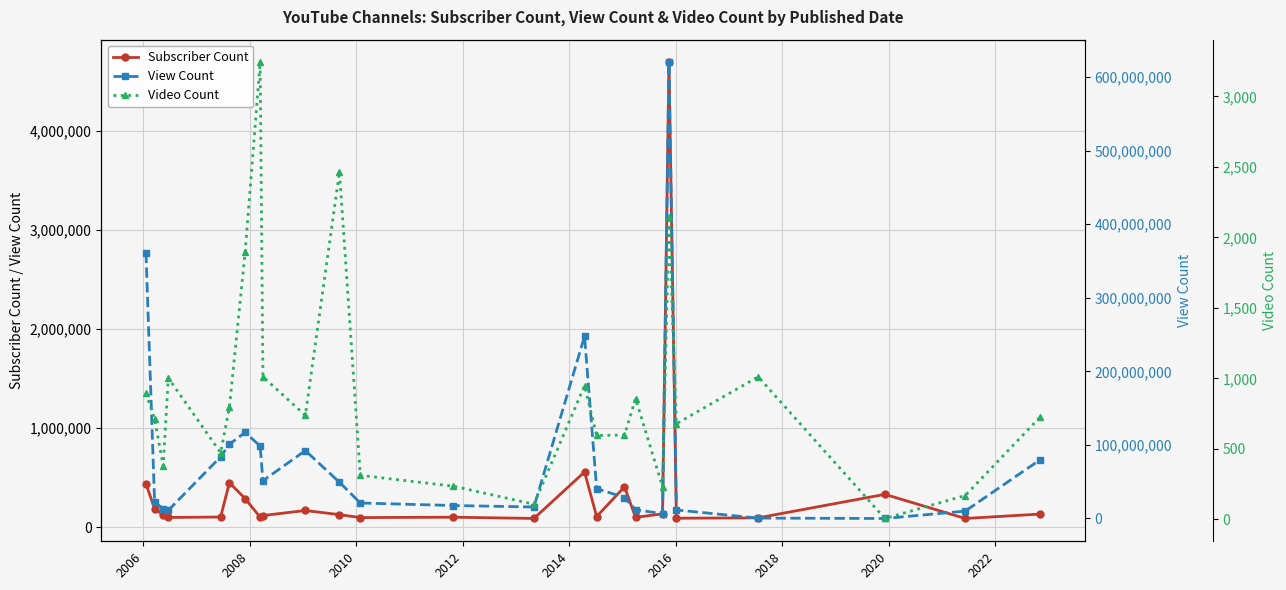

Which series has the largest range (max minus min)?

View Count